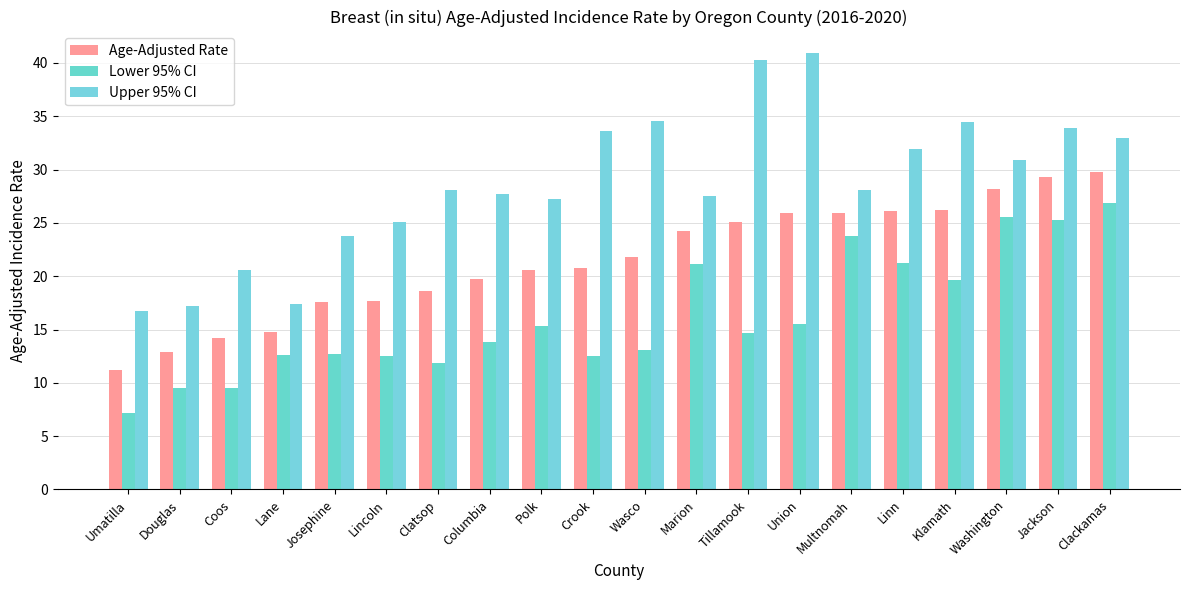

How many data points in Lower 95% CI are less than 14?

10